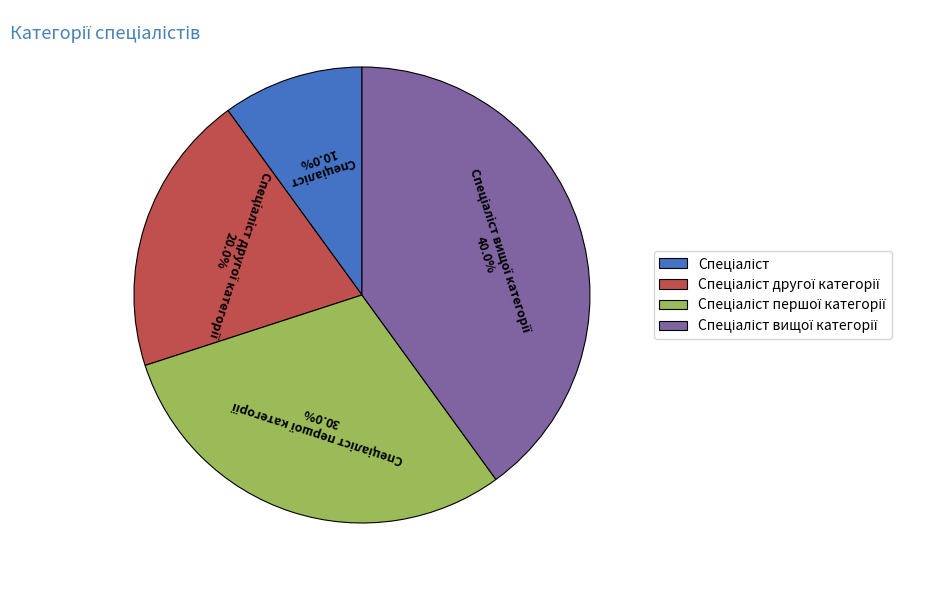

Is there a majority slice in this chart?

No